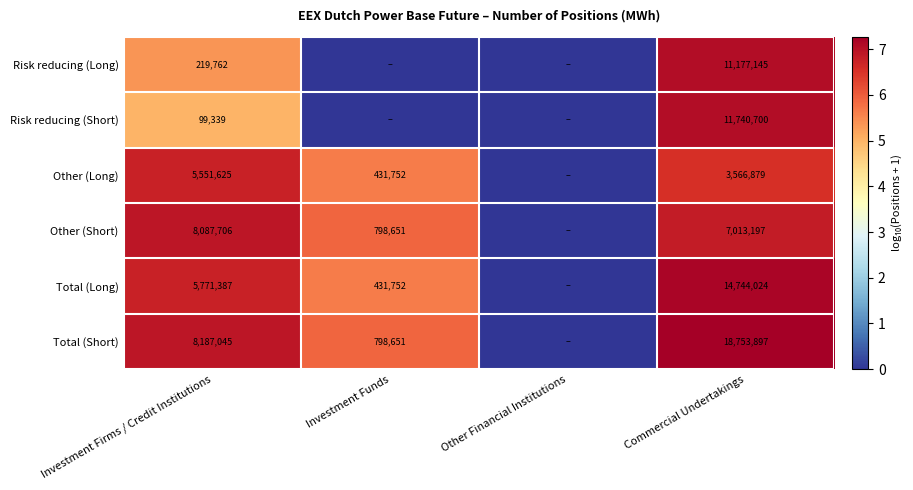

What is the sum of the Total (Short) values at Investment Funds and Commercial Undertakings?

19552548